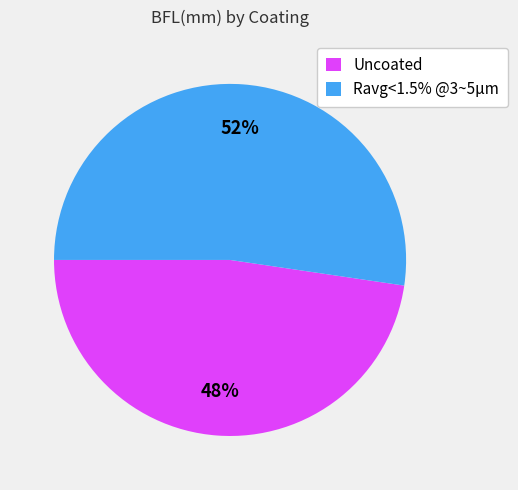

How many segments does this pie chart have?

2